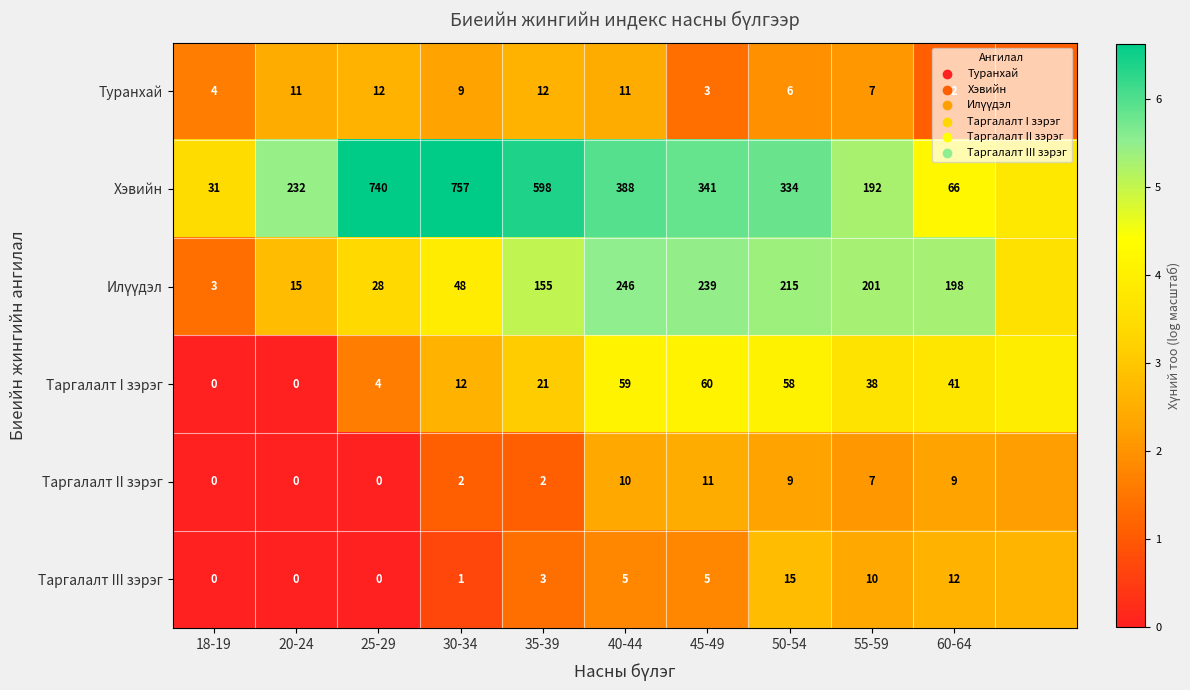

Which series changed the most between 30-34 and 55-59?

Хэвийн